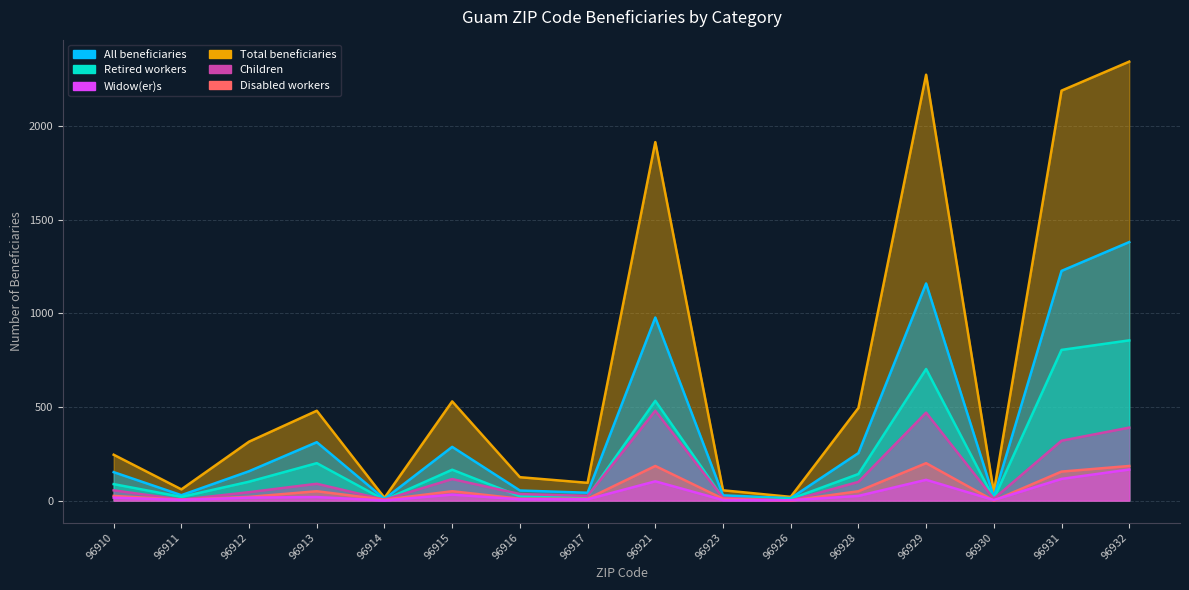

Where do Disabled workers and Retired workers first cross each other?

96913 and 96914